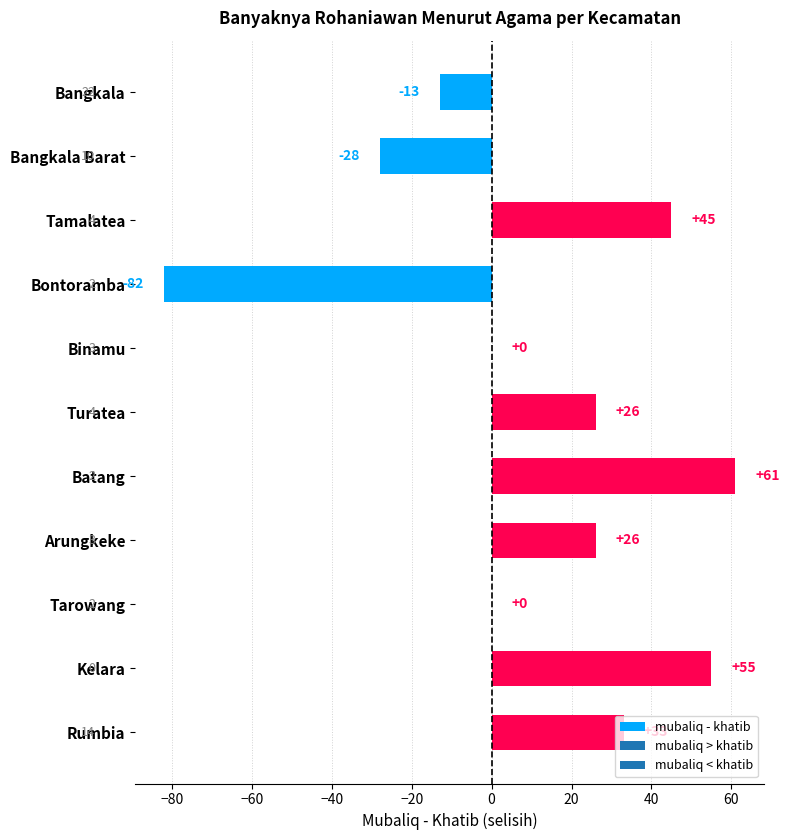

How many data points does each series have?

11